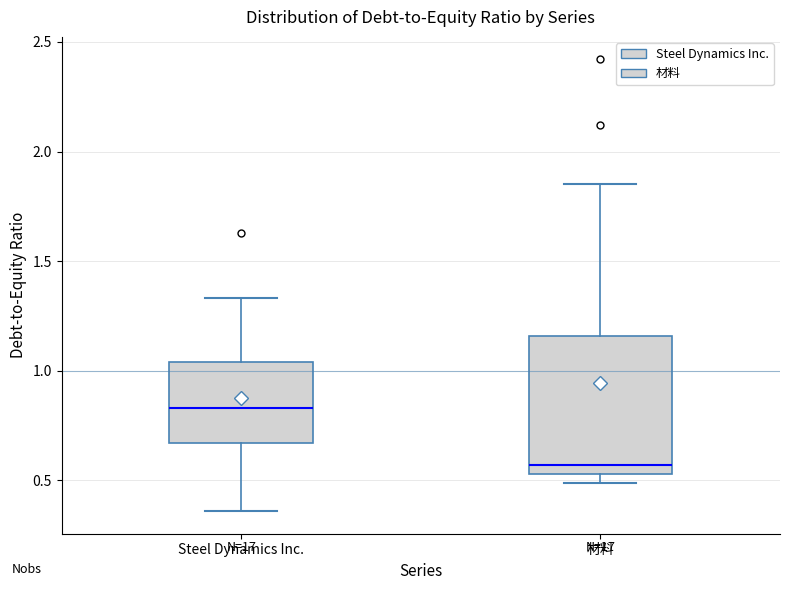

Reading left to right, read every box against the y-axis: the position of its median line, the range the box covers, and the ends of its whiskers. The values are not printed on the chart, so give them approximately, as read against the axis.

Steel Dynamics Inc.: median 0.85, box 0.65 to 1.05, whiskers 0.35 to 1.35
材料: median 0.55 (just above the box's lower edge), box 0.55 to 1.15, whiskers 0.50 to 1.85